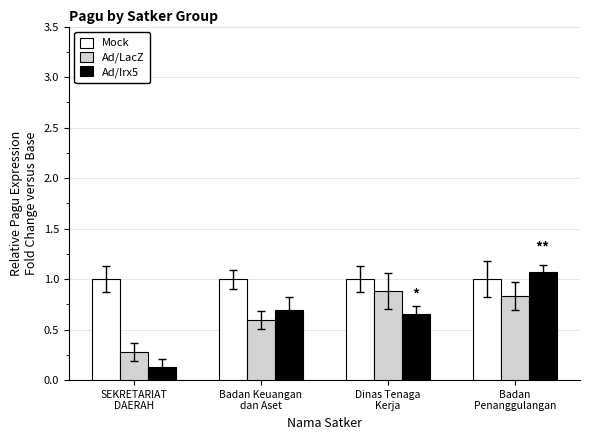

List the series in order of their peak value, highest first.

Ad/Irx5, Mock, Ad/LacZ